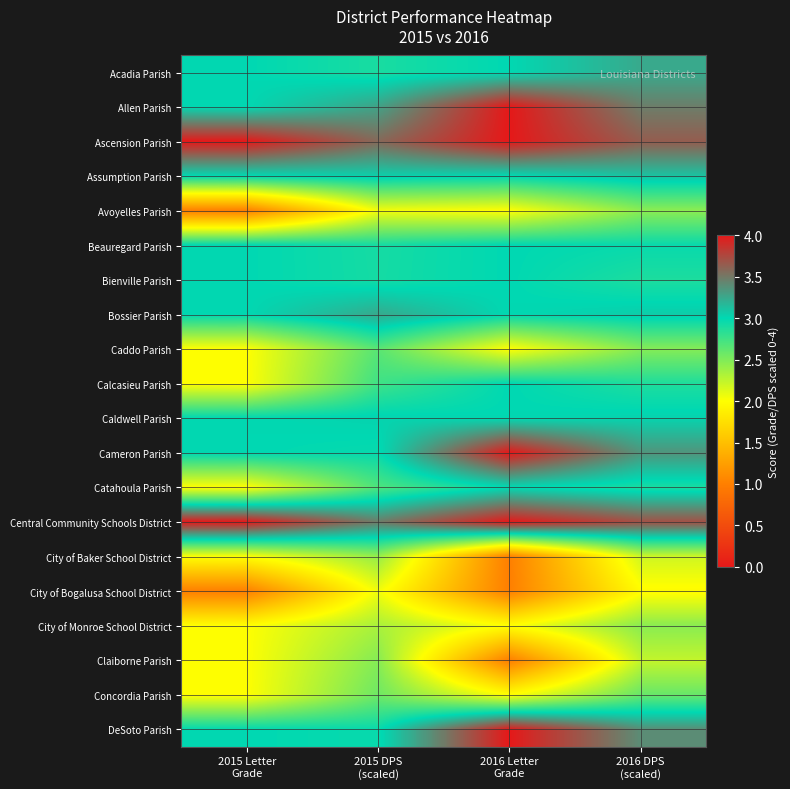

Reading left to right, what are all the values shown in this chart?

Acadia Parish: 2015 Letter
Grade=3.0	2015 DPS
(scaled)=2.9	2016 Letter
Grade=3.0	2016 DPS
(scaled)=3.2
Allen Parish: 2015 Letter
Grade=3.0	2015 DPS
(scaled)=3.3	2016 Letter
Grade=4.0	2016 DPS
(scaled)=3.5
Ascension Parish: 2015 Letter
Grade=4.0	2015 DPS
(scaled)=3.6	2016 Letter
Grade=4.0	2016 DPS
(scaled)=3.6
Assumption Parish: 2015 Letter
Grade=3.0	2015 DPS
(scaled)=3.1	2016 Letter
Grade=3.0	2016 DPS
(scaled)=3.1
Avoyelles Parish: 2015 Letter
Grade=1.0	2015 DPS
(scaled)=2.0	2016 Letter
Grade=2.0	2016 DPS
(scaled)=2.5
Beauregard Parish: 2015 Letter
Grade=3.0	2015 DPS
(scaled)=2.9	2016 Letter
Grade=3.0	2016 DPS
(scaled)=3.0
Bienville Parish: 2015 Letter
Grade=3.0	2015 DPS
(scaled)=2.9	2016 Letter
Grade=3.0	2016 DPS
(scaled)=2.9
Bossier Parish: 2015 Letter
Grade=3.0	2015 DPS
(scaled)=3.2	2016 Letter
Grade=3.0	2016 DPS
(scaled)=3.1
Caddo Parish: 2015 Letter
Grade=2.0	2015 DPS
(scaled)=2.6	2016 Letter
Grade=2.0	2016 DPS
(scaled)=2.5
Calcasieu Parish: 2015 Letter
Grade=2.0	2015 DPS
(scaled)=2.8	2016 Letter
Grade=3.0	2016 DPS
(scaled)=2.9
Caldwell Parish: 2015 Letter
Grade=3.0	2015 DPS
(scaled)=3.0	2016 Letter
Grade=3.0	2016 DPS
(scaled)=3.0
Cameron Parish: 2015 Letter
Grade=3.0	2015 DPS
(scaled)=3.0	2016 Letter
Grade=4.0	2016 DPS
(scaled)=3.4
Catahoula Parish: 2015 Letter
Grade=2.0	2015 DPS
(scaled)=2.7	2016 Letter
Grade=3.0	2016 DPS
(scaled)=2.9
Central Community Schools District: 2015 Letter
Grade=4.0	2015 DPS
(scaled)=3.5	2016 Letter
Grade=4.0	2016 DPS
(scaled)=3.7
City of Baker School District: 2015 Letter
Grade=2.0	2015 DPS
(scaled)=2.4	2016 Letter
Grade=1.0	2016 DPS
(scaled)=2.2
City of Bogalusa School District: 2015 Letter
Grade=1.0	2015 DPS
(scaled)=2.1	2016 Letter
Grade=1.0	2016 DPS
(scaled)=2.0
City of Monroe School District: 2015 Letter
Grade=2.0	2015 DPS
(scaled)=2.3	2016 Letter
Grade=2.0	2016 DPS
(scaled)=2.5
Claiborne Parish: 2015 Letter
Grade=2.0	2015 DPS
(scaled)=2.5	2016 Letter
Grade=1.0	2016 DPS
(scaled)=2.2
Concordia Parish: 2015 Letter
Grade=2.0	2015 DPS
(scaled)=2.6	2016 Letter
Grade=2.0	2016 DPS
(scaled)=2.6
DeSoto Parish: 2015 Letter
Grade=3.0	2015 DPS
(scaled)=3.0	2016 Letter
Grade=4.0	2016 DPS
(scaled)=3.4